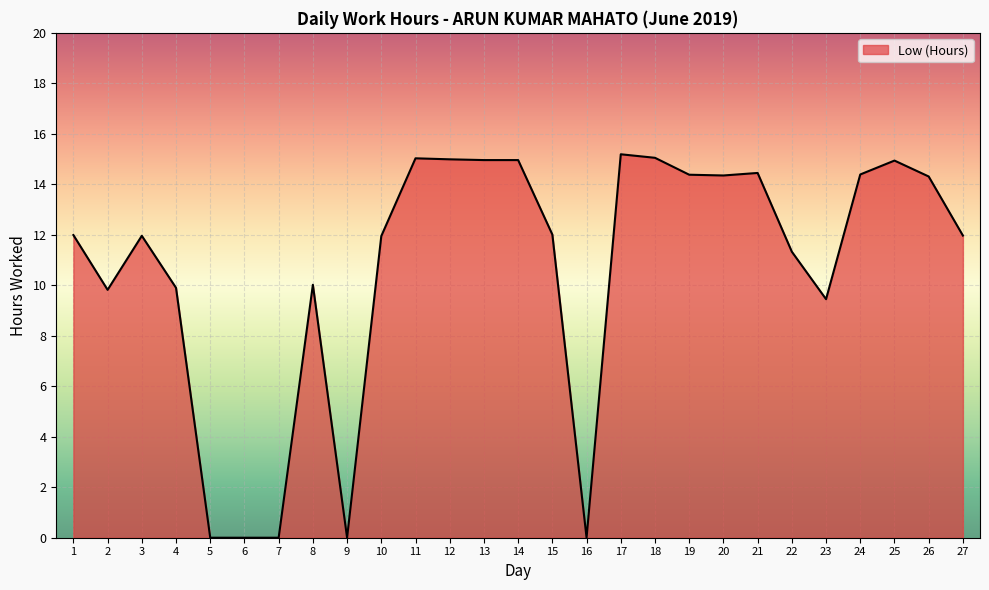

The chart shows a value of 15.2 at 17. True or false?

True